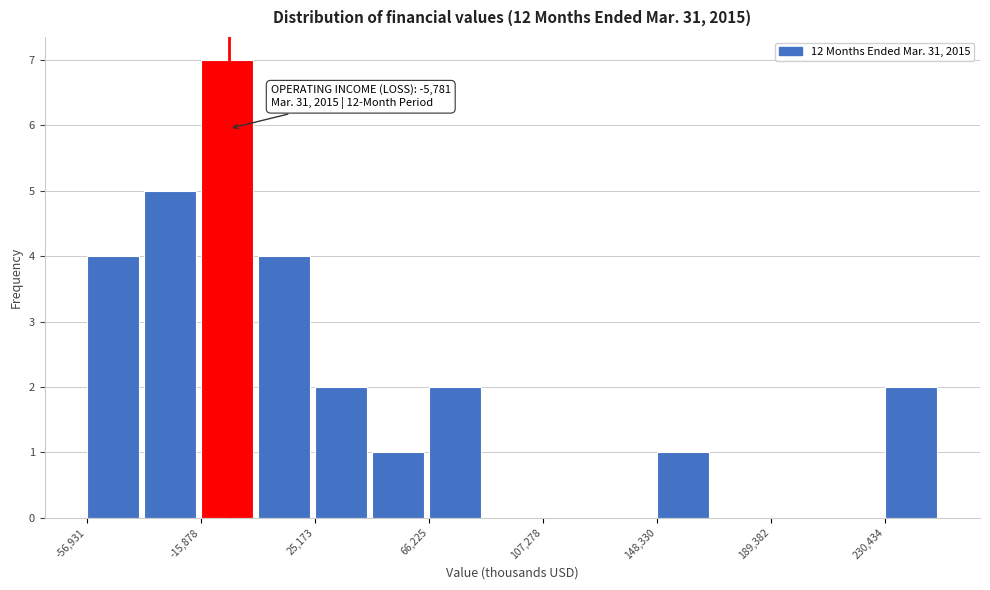

Which range on the x-axis has the tallest bar?

-15000 to 5000